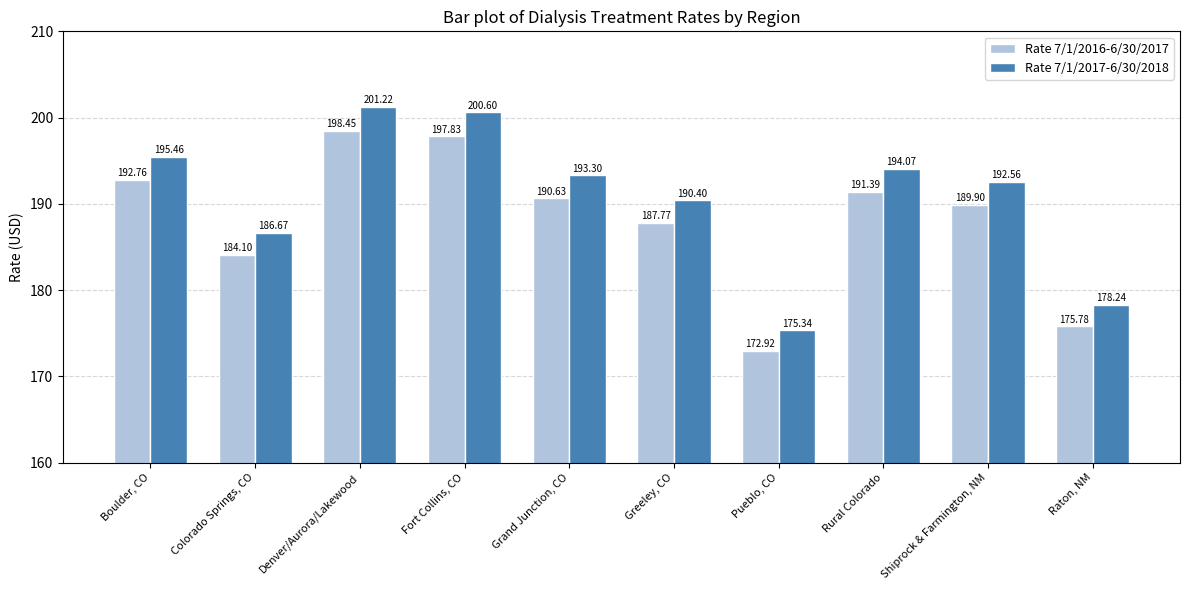

Rank the categories by Rate 7/1/2016-6/30/2017 value from lowest to highest.

Pueblo, CO, Raton, NM, Colorado Springs, CO, Greeley, CO, Shiprock & Farmington, NM, Grand Junction, CO, Rural Colorado, Boulder, CO, Fort Collins, CO, Denver/Aurora/Lakewood